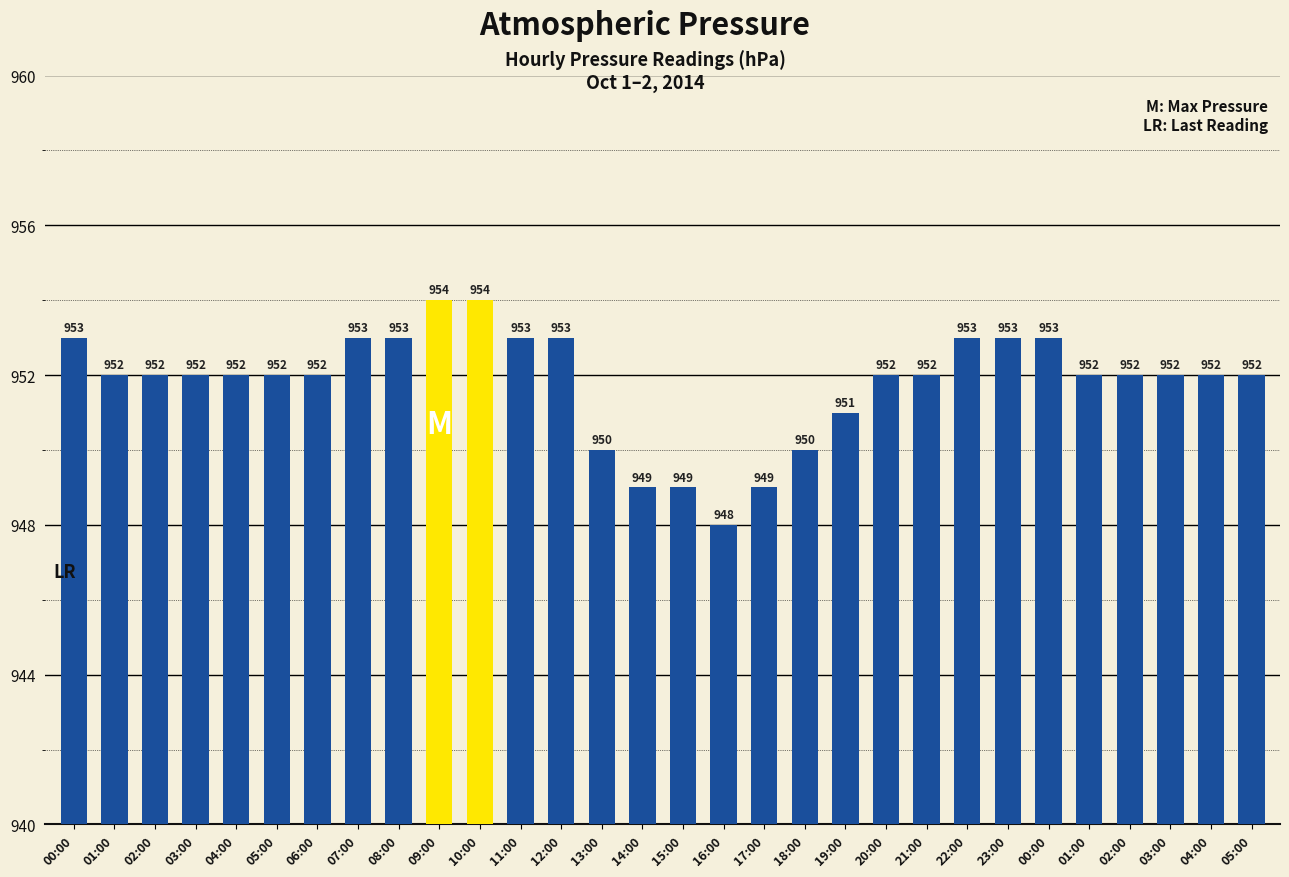

What is the average value?

952